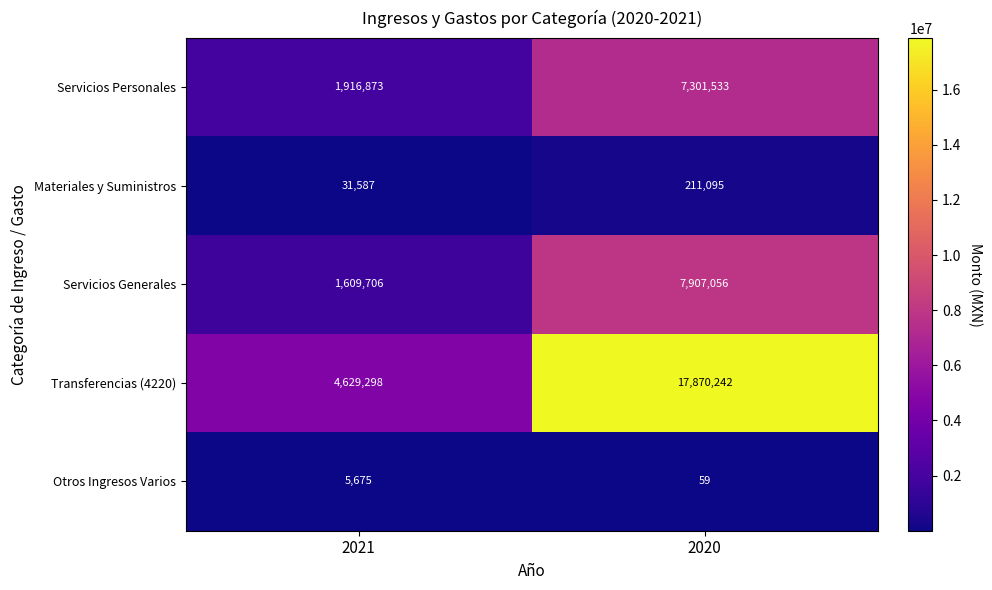

What is the sum of all Transferencias (4220) values?

22499540